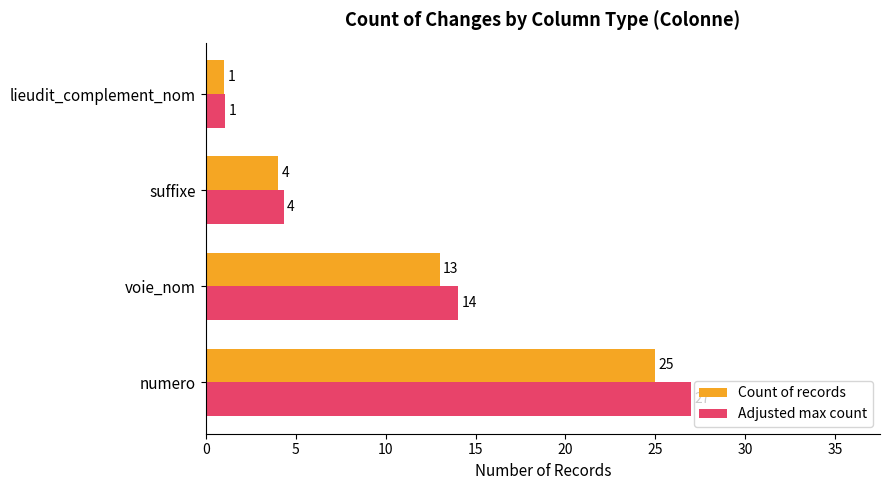

What is the smallest value displayed?

1.0